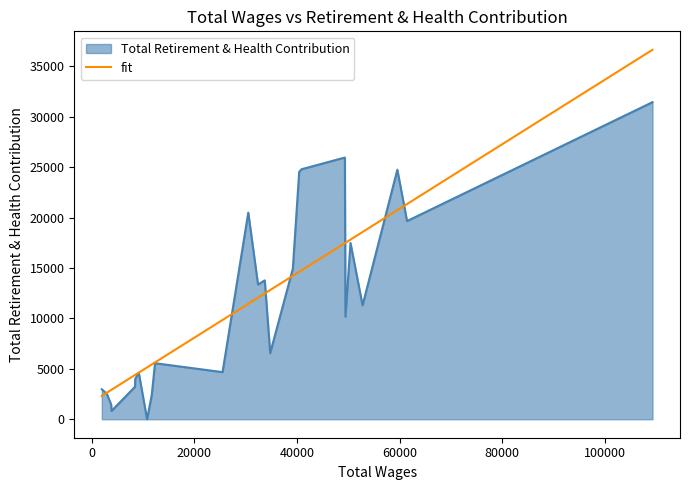

Rank the series by their maximum value, from lowest to highest.

Total Retirement & Health Contribution, fit